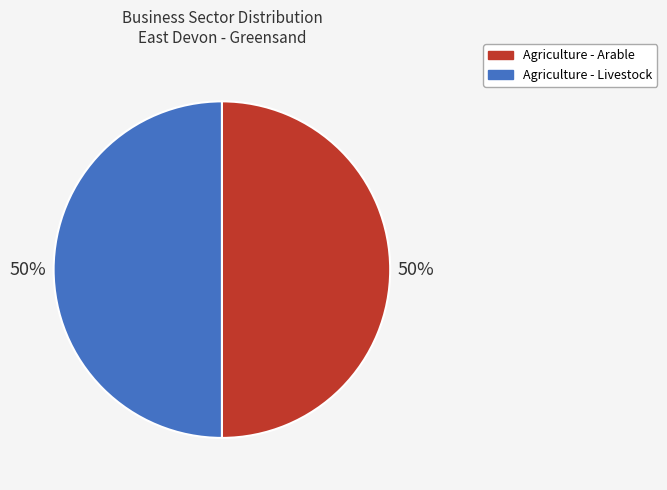

Approximately how many times larger is the value at Agriculture - Livestock compared to Agriculture - Arable?

1.0